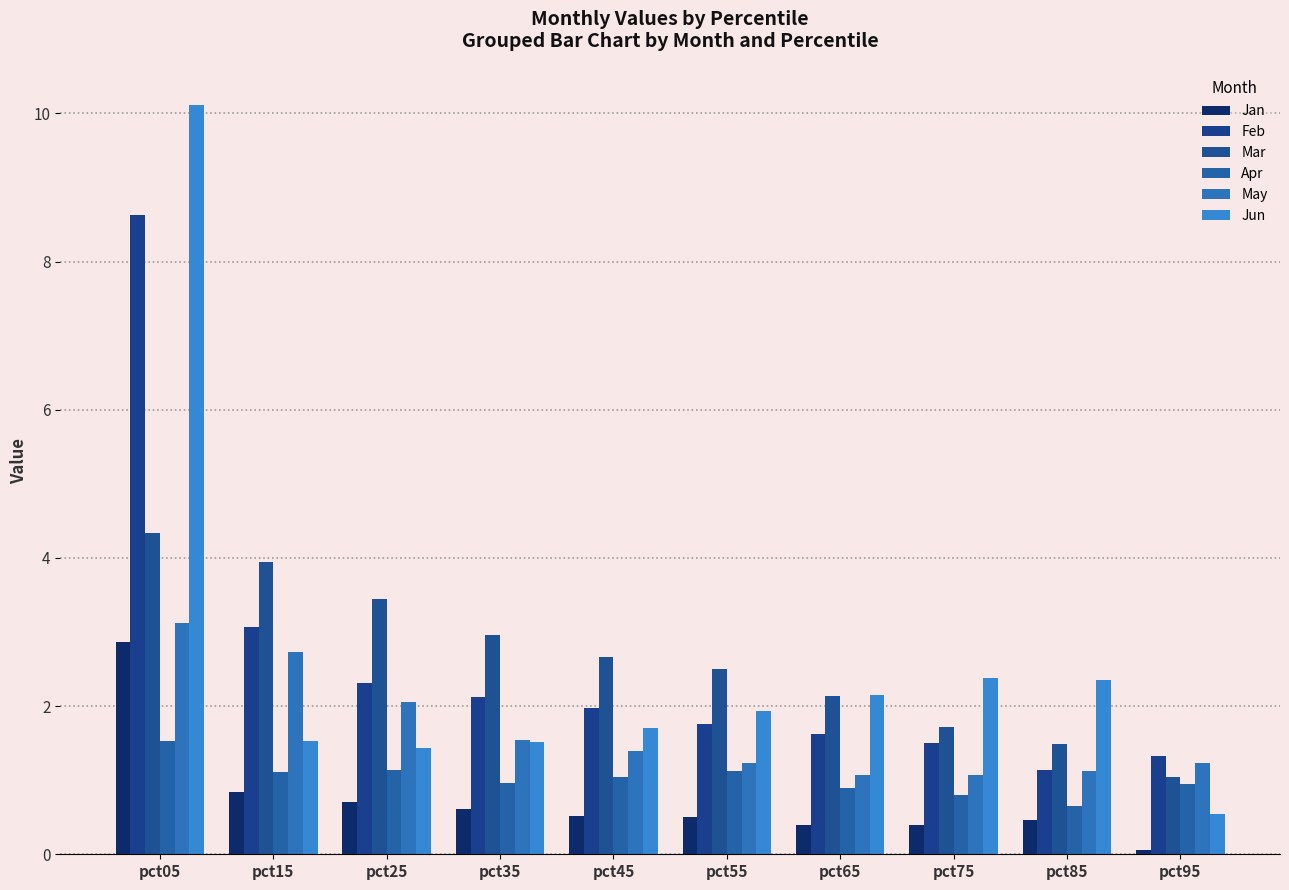

At which label does Apr reach its minimum?

pct85